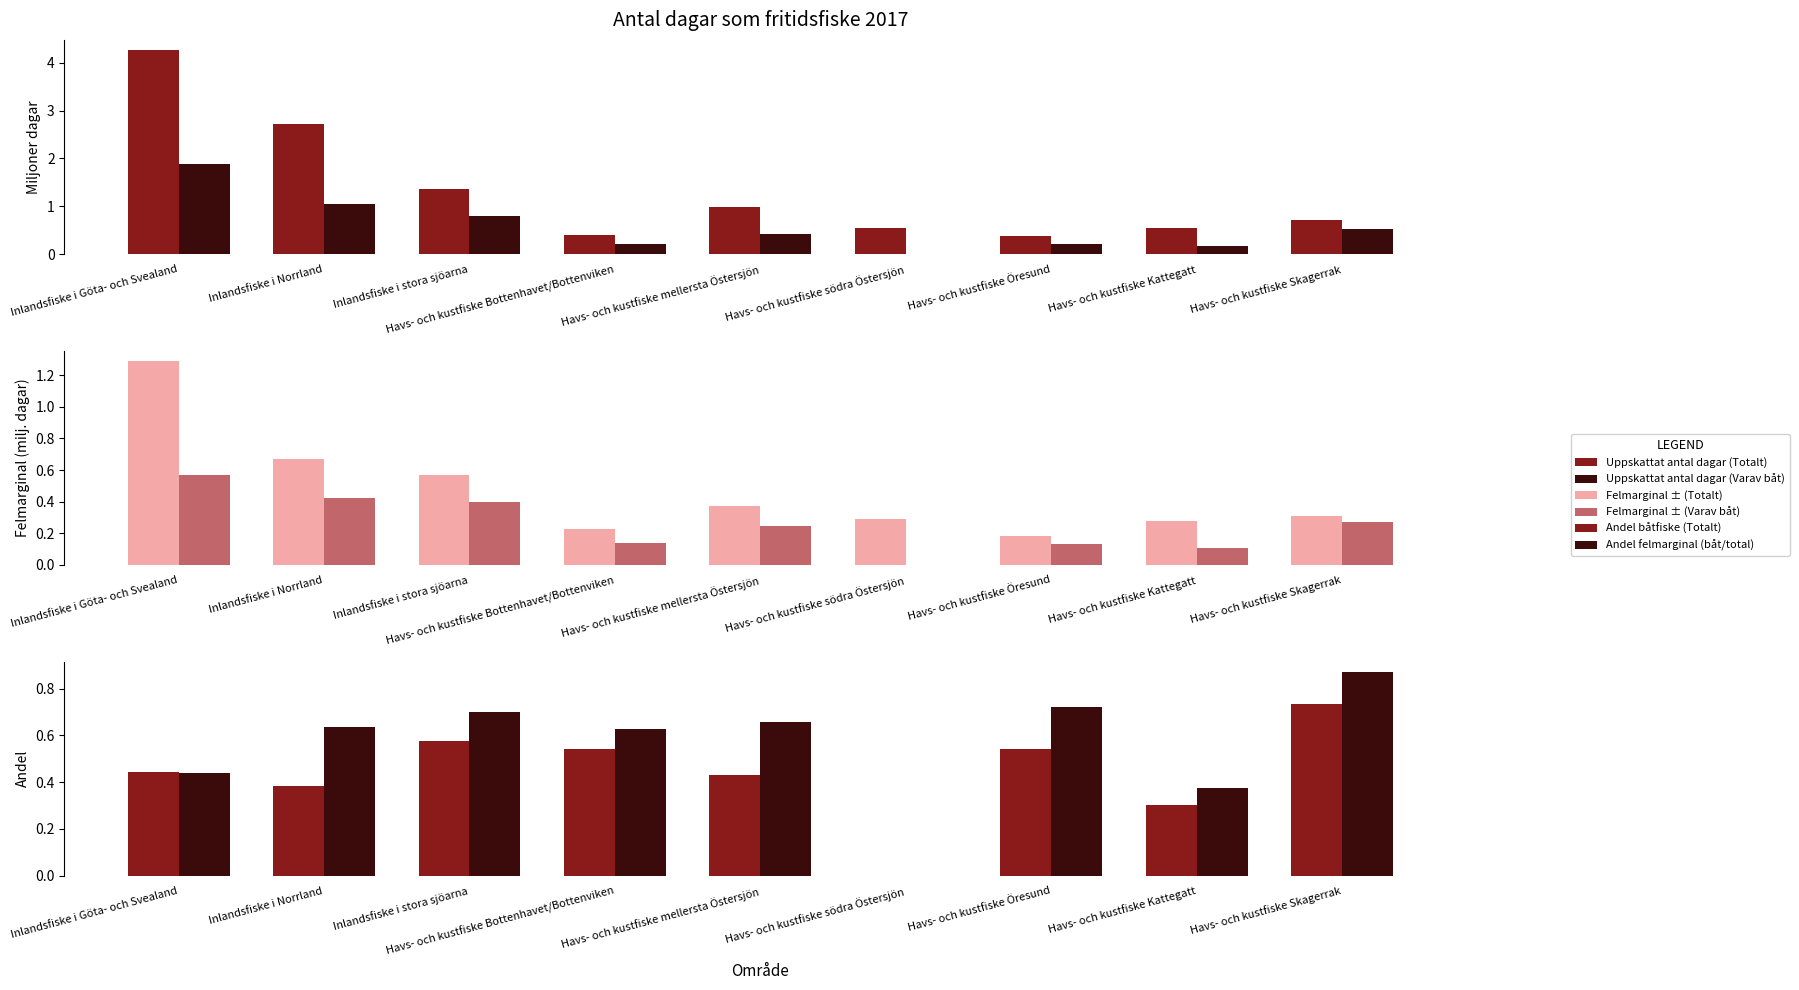

Rank the categories by Felmarginal ± (Varav båt) value from lowest to highest.

Havs- och kustfiske södra Östersjön, Havs- och kustfiske Kattegatt, Havs- och kustfiske Öresund, Havs- och kustfiske Bottenhavet/Bottenviken, Havs- och kustfiske mellersta Östersjön, Havs- och kustfiske Skagerrak, Inlandsfiske i stora sjöarna, Inlandsfiske i Norrland, Inlandsfiske i Göta- och Svealand